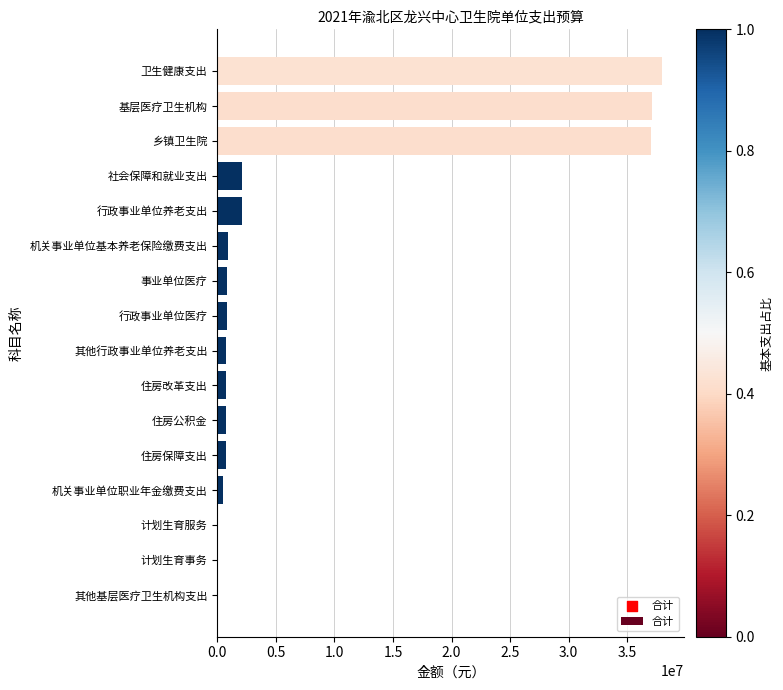

Which has a higher value, 卫生健康支出 or 计划生育事务?

卫生健康支出